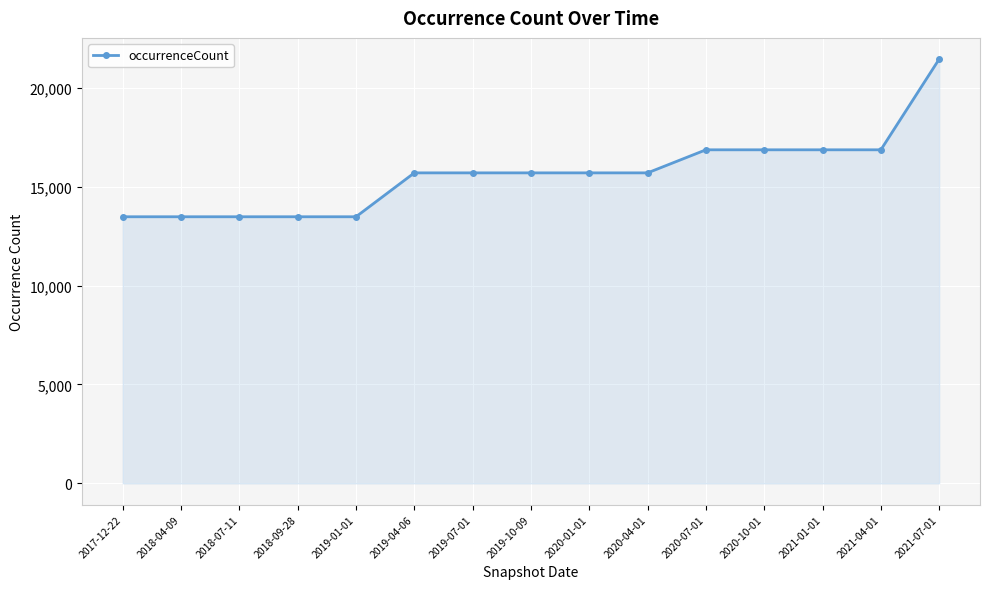

What is the label of the 13th point from the right?

2018-07-11